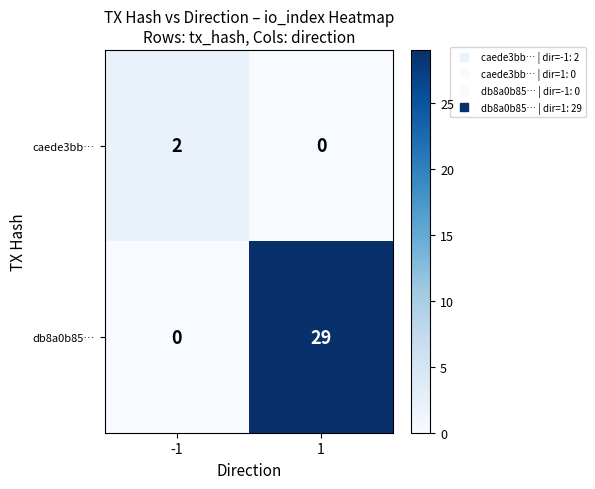

Reading left to right, extract all data points from this chart.

caede3bb…: 2	0
db8a0b85…: 0	29